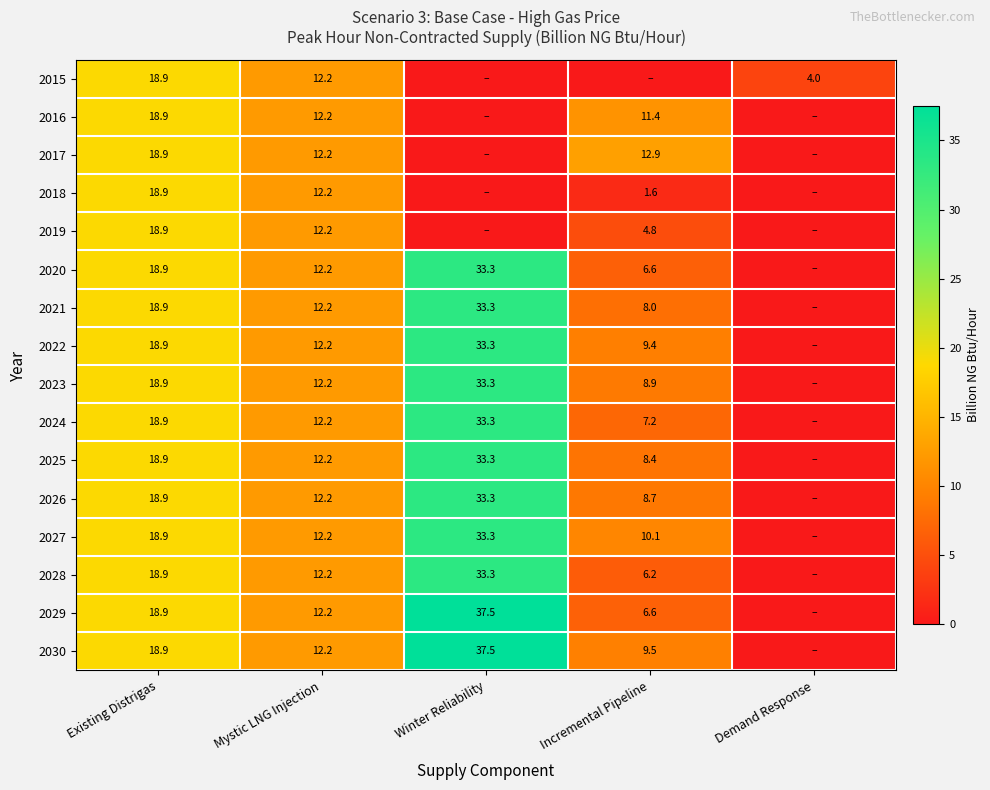

Is it true that 2023 equals 12.2 at Mystic LNG Injection?

True